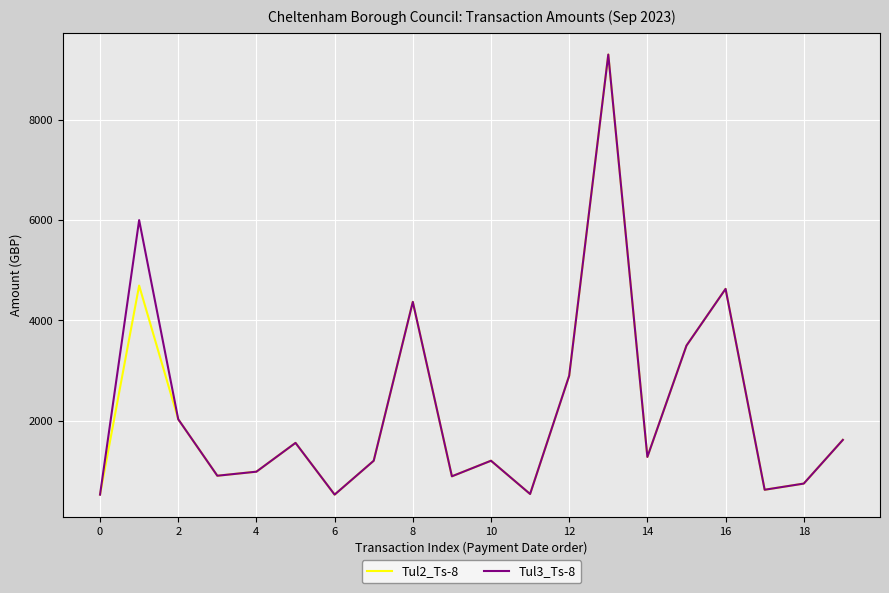

What is the lowest value of the Tul2_Ts-8 series?

529.8